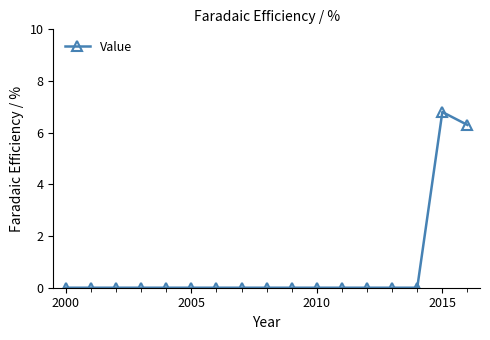

How many lines are shown in the chart?

1